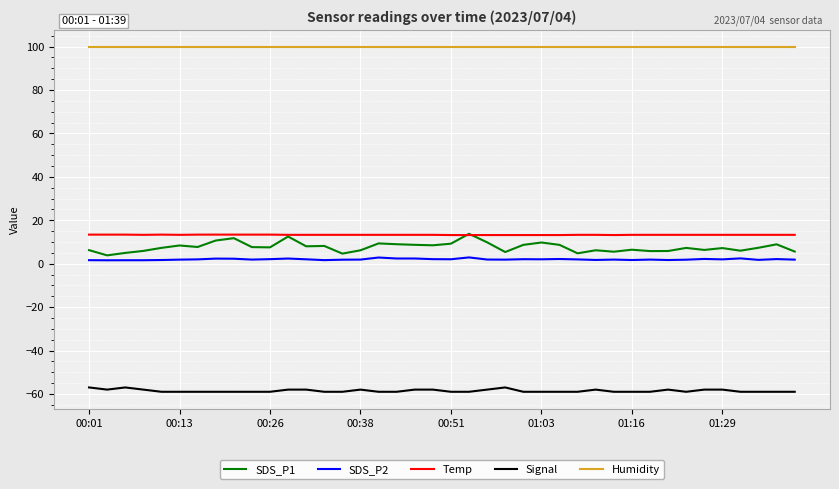

What is the minimum value for Humidity?

99.9